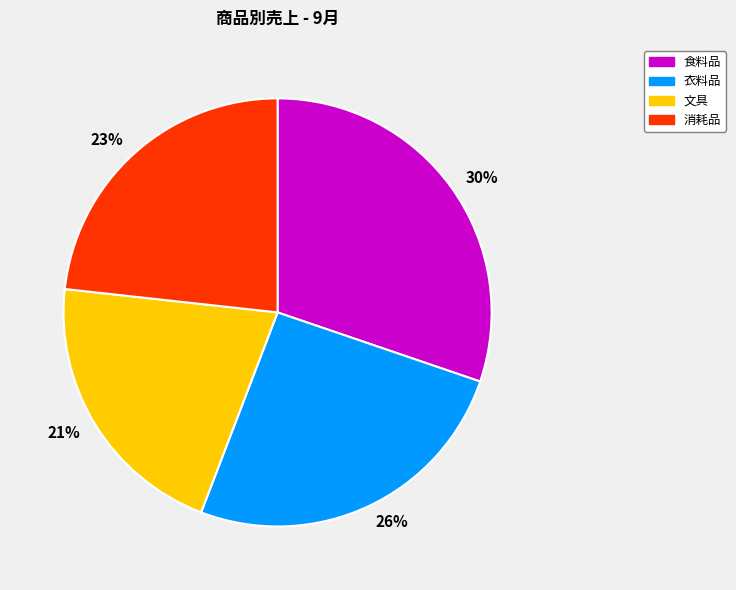

Rank the categories by value from lowest to highest.

21%, 23%, 26%, 30%